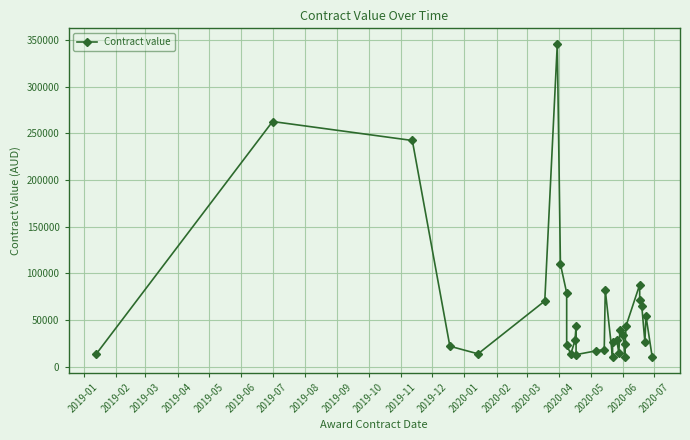

True or false: the data shows 10632 at 21.

False